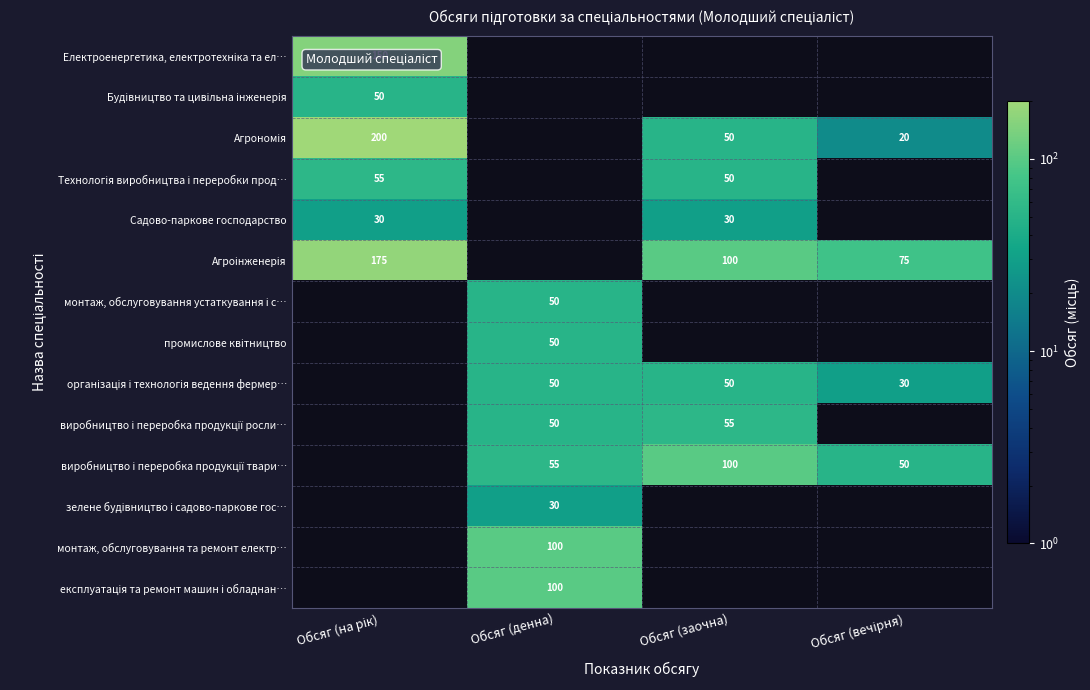

What is the lowest value of the Садово-паркове господарство series?

30.0